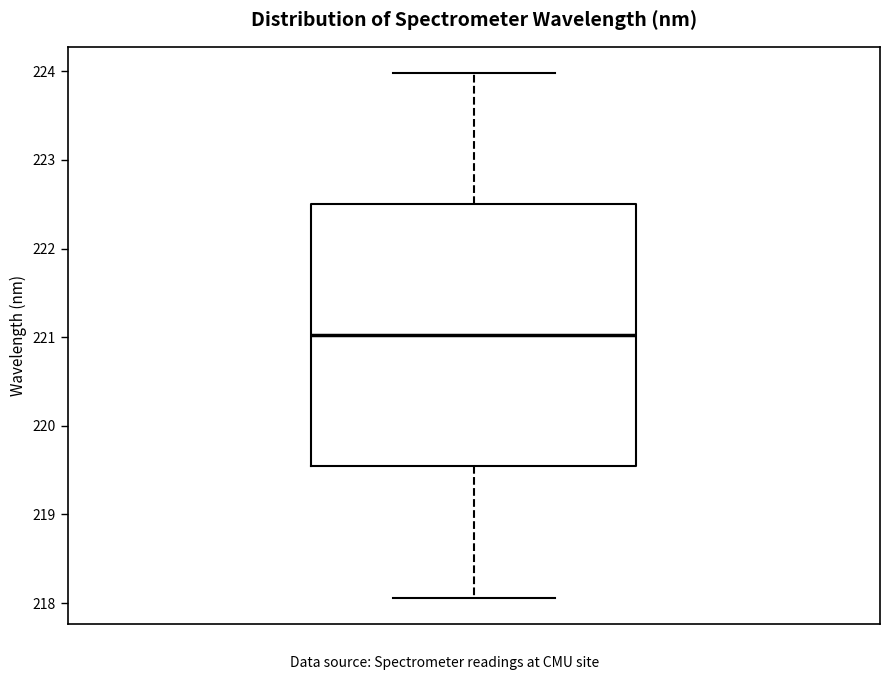

Read this box plot against the y-axis: the position of the median line, the range covered by the box, and the ends of both whiskers. The values are not printed on the chart, so give them approximately, as read against the axis.

median 221.0, box 219.5 to 222.5, whiskers 218.1 to 224.0